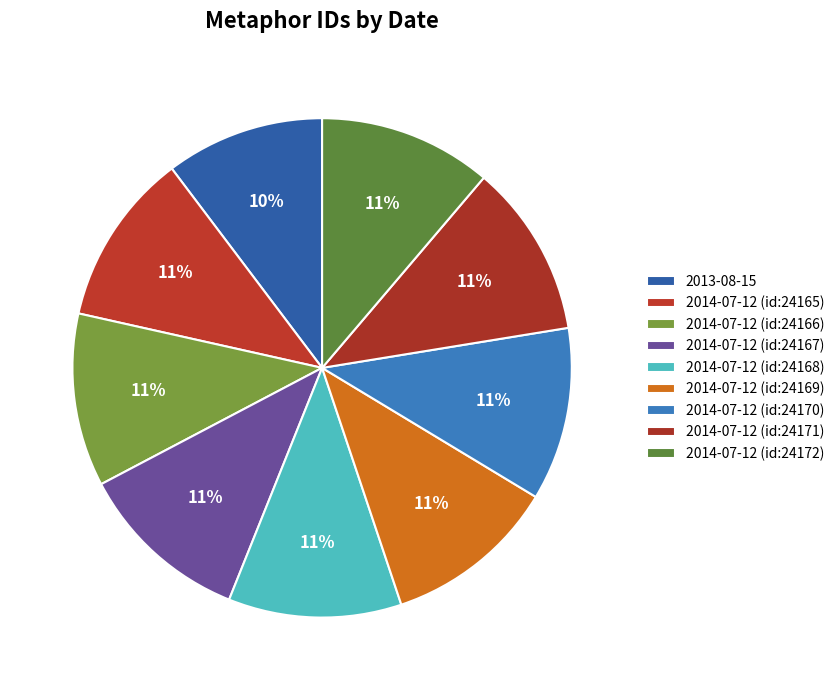

Does any single category account for the majority?

No